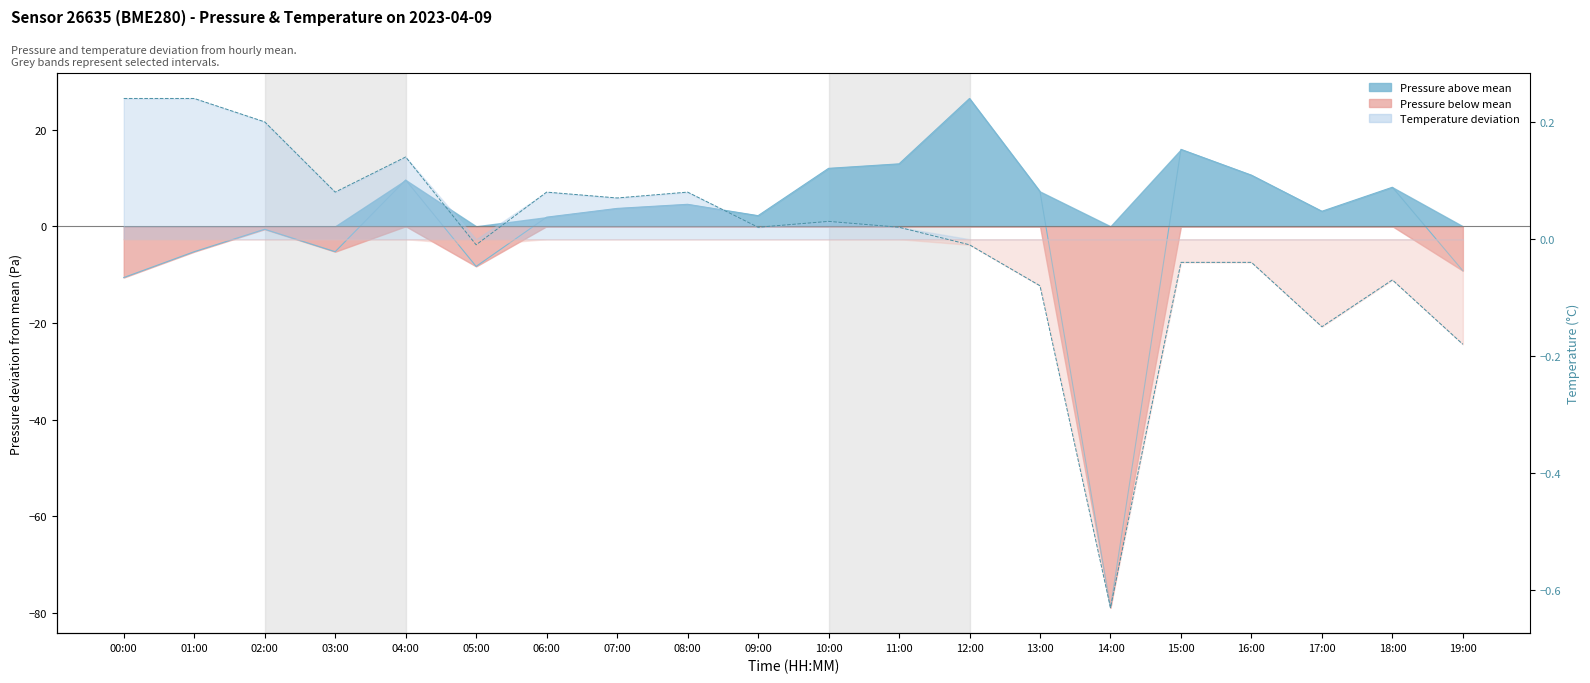

How many points are lower than both their immediate neighbors (excluding endpoints)?

6